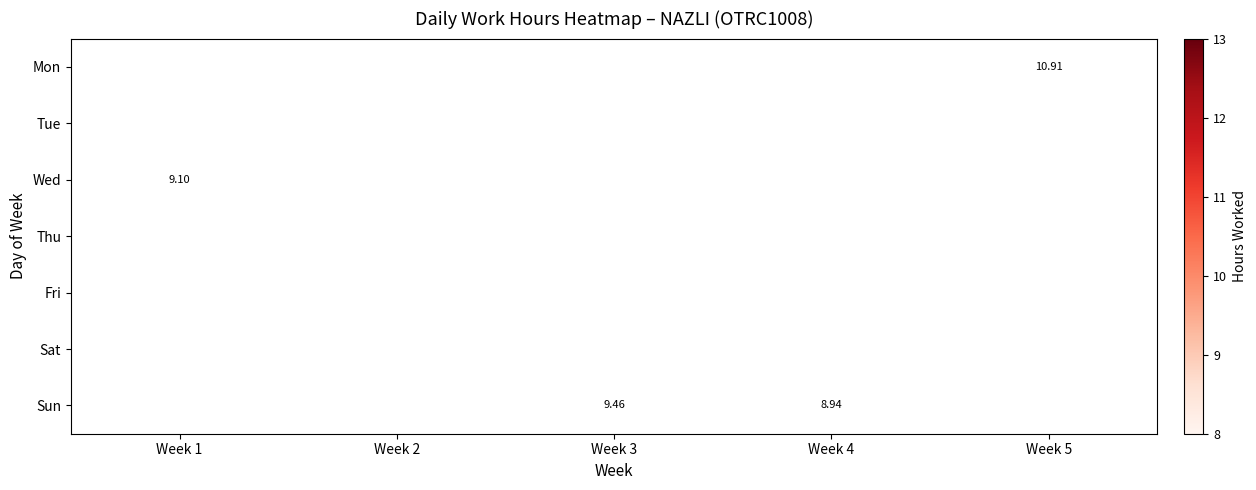

Count the number of data series in this chart.

7